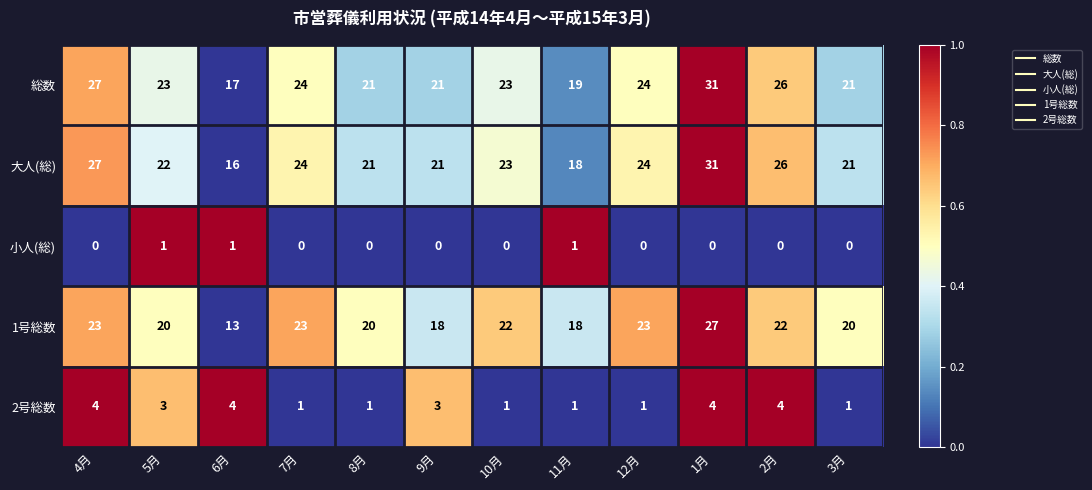

What is the total value across all series at 3月?

63